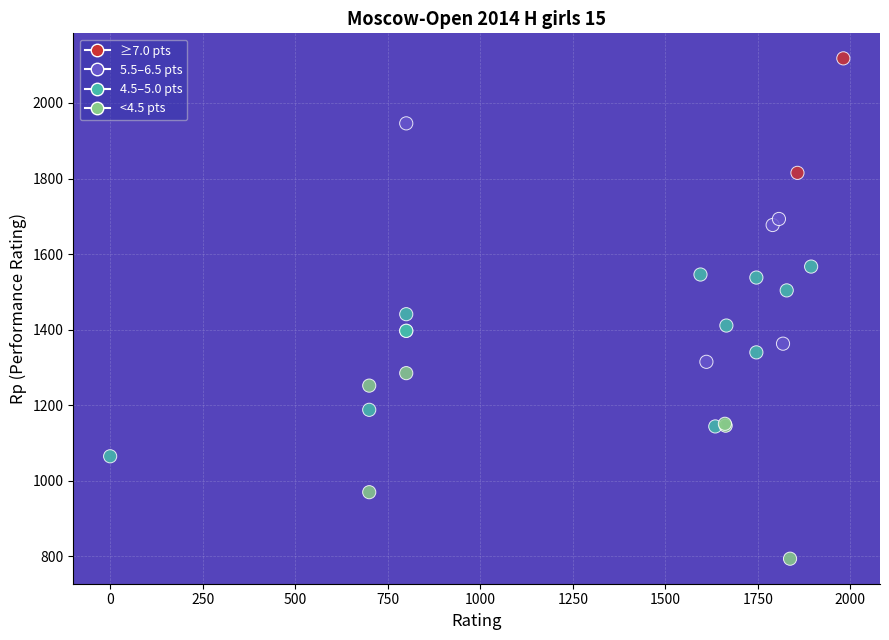

What Y value in the scatter plot is closest to 1456?

1441